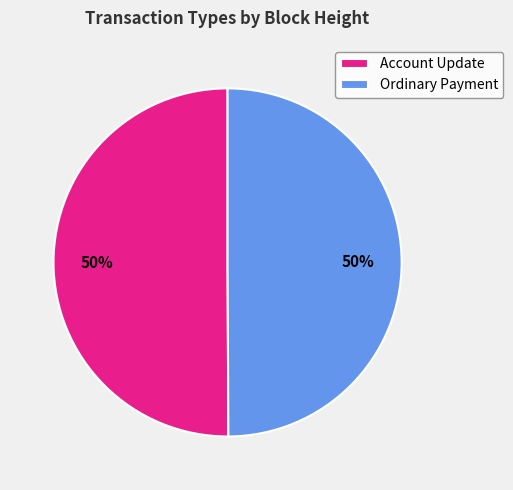

To the nearest percent, what percentage of the pie is Account Update?

50%